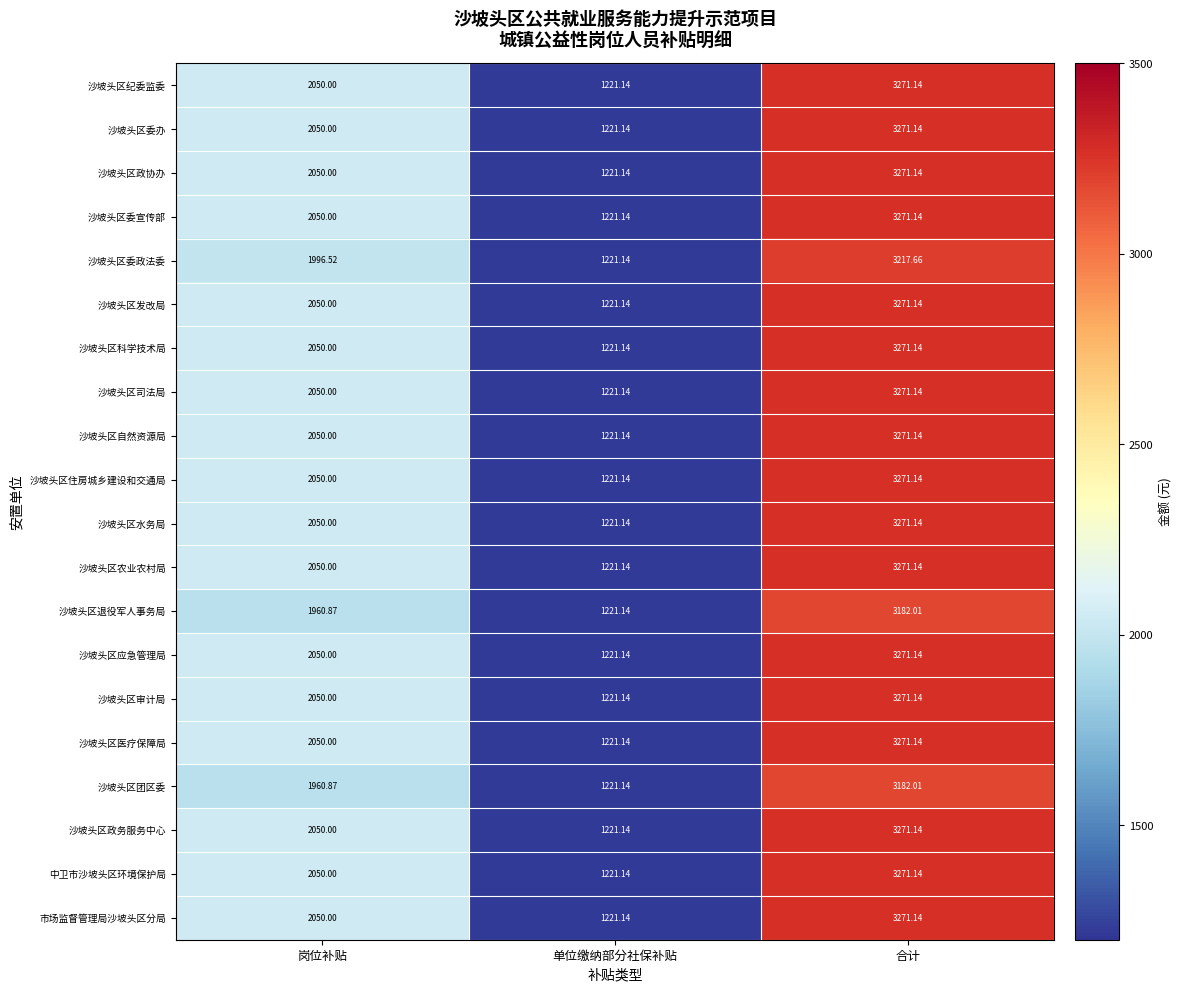

At which category does the chart reach its peak across all series?

合计